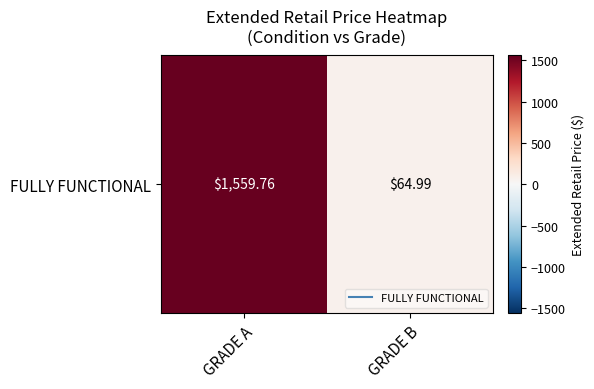

What is the difference between the values at GRADE B and GRADE A?

1494.8